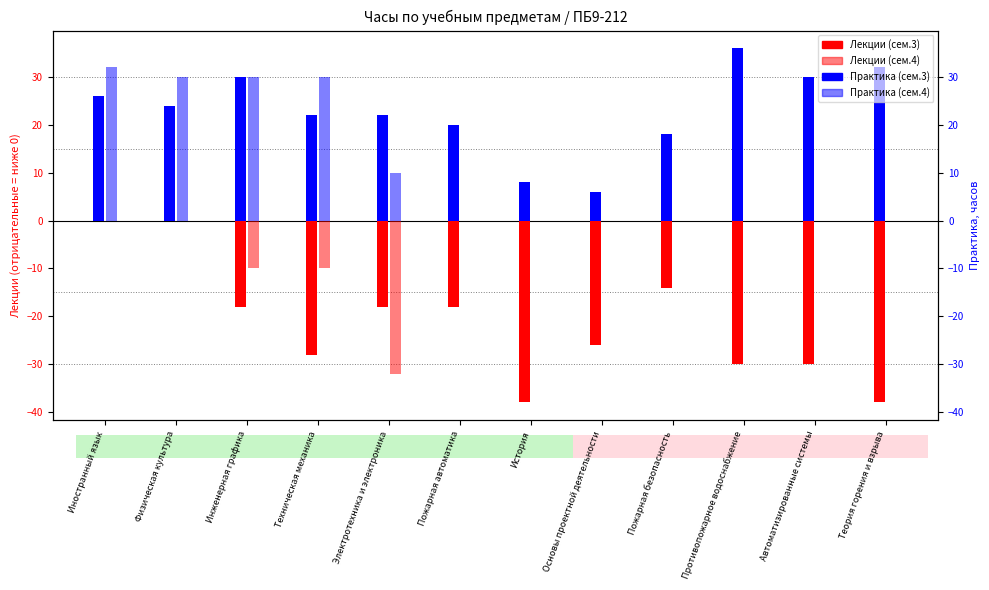

How many groups of bars are there?

12